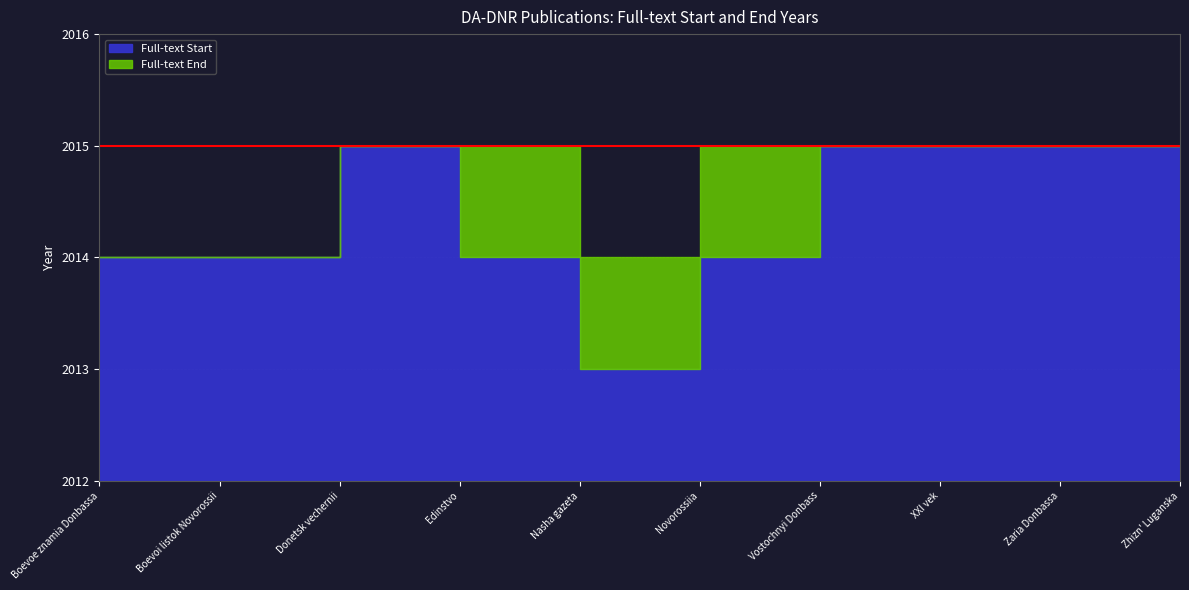

At Edinstvo, list the series in order from smallest to largest.

Full-text Start, Full-text End